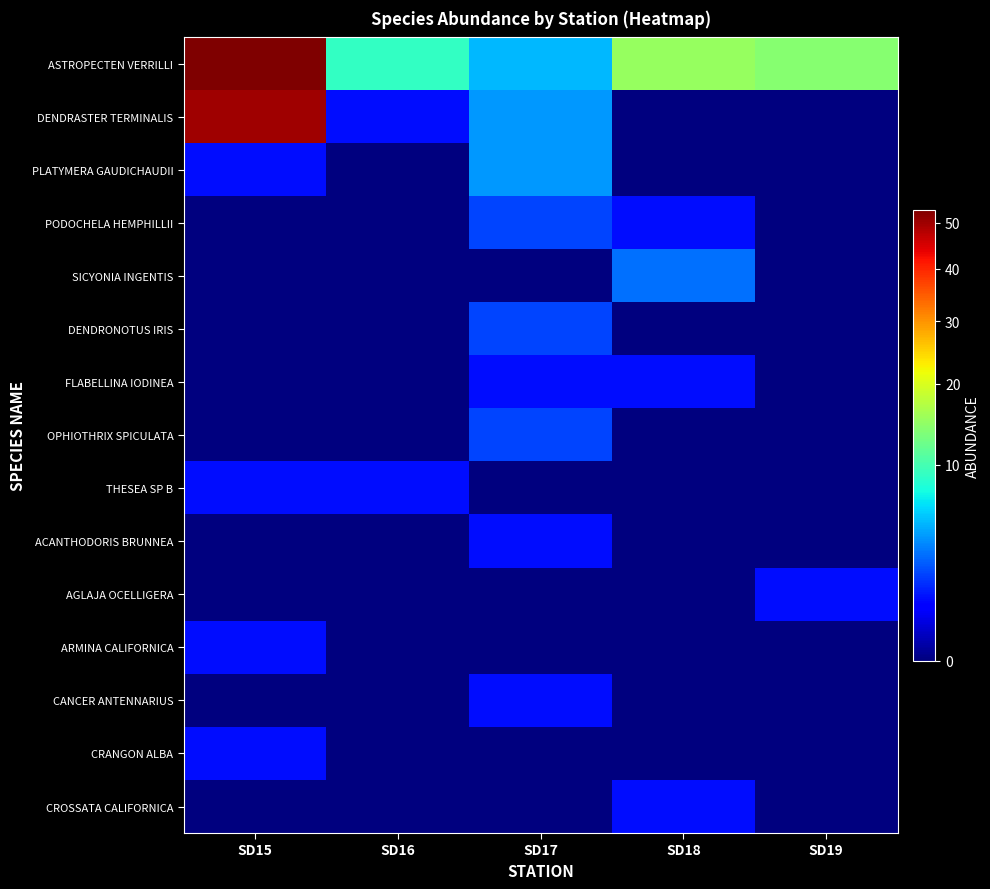

Which label corresponds to the smallest value in the chart?

SD18